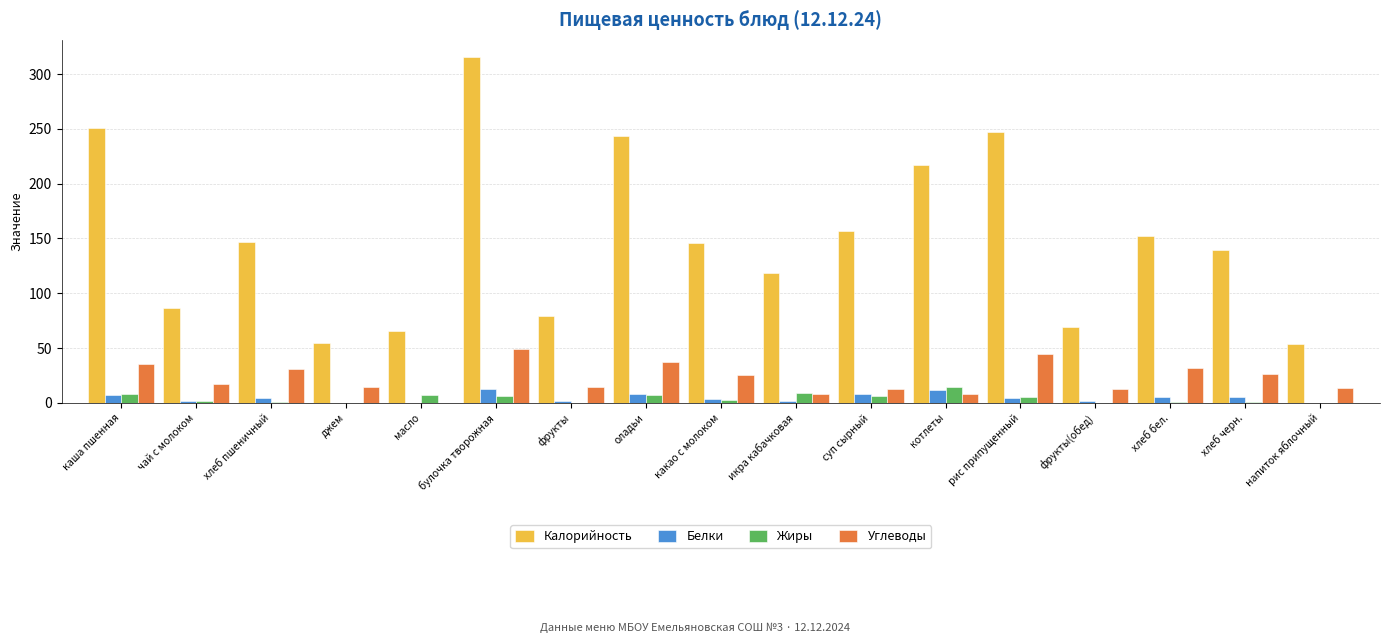

What is the approximate value of Жиры at котлеты?

14.6